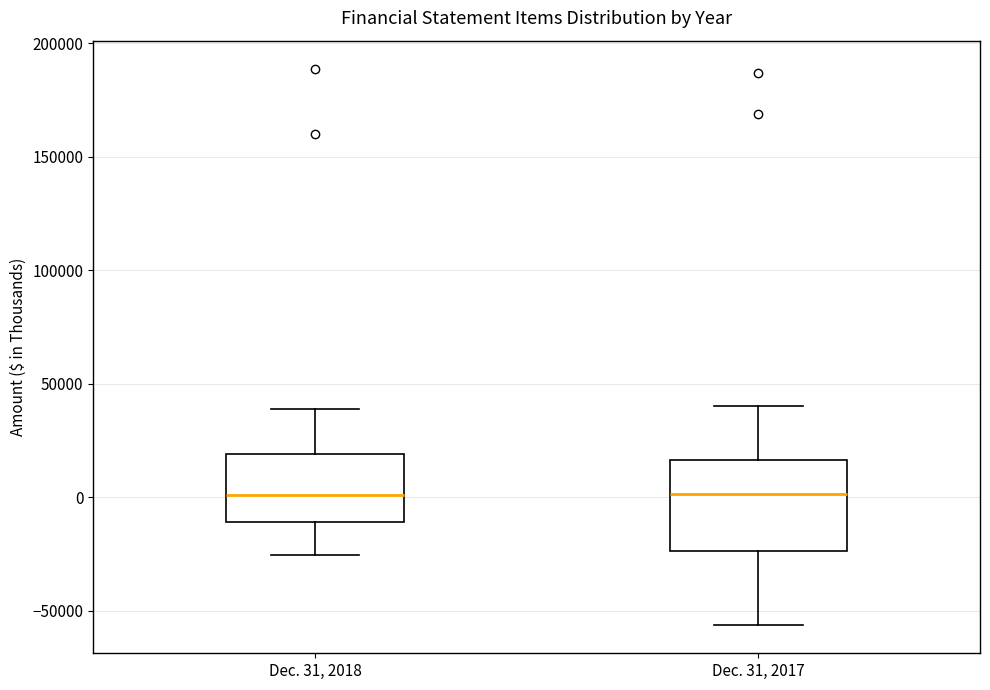

Reading left to right, read every box against the y-axis: the position of its median line, the range the box covers, and the ends of its whiskers. The values are not printed on the chart, so give them approximately, as read against the axis.

Dec. 31, 2018: median 0, box -10000 to 20000, whiskers -25000 to 40000
Dec. 31, 2017: median 0, box -25000 to 15000, whiskers -55000 to 40000